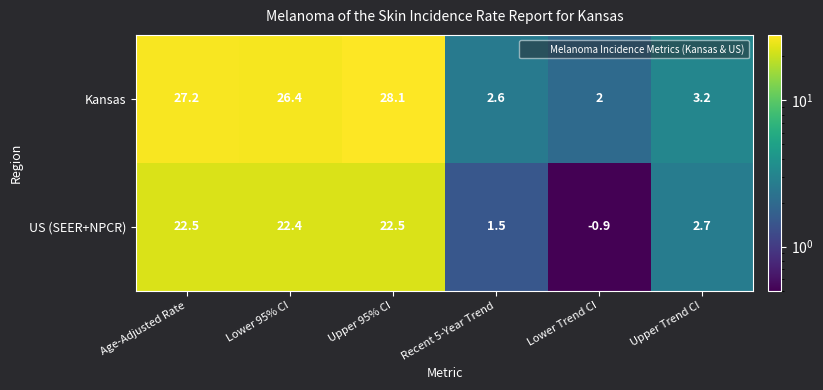

At how many categories does at least one series exceed 0?

6